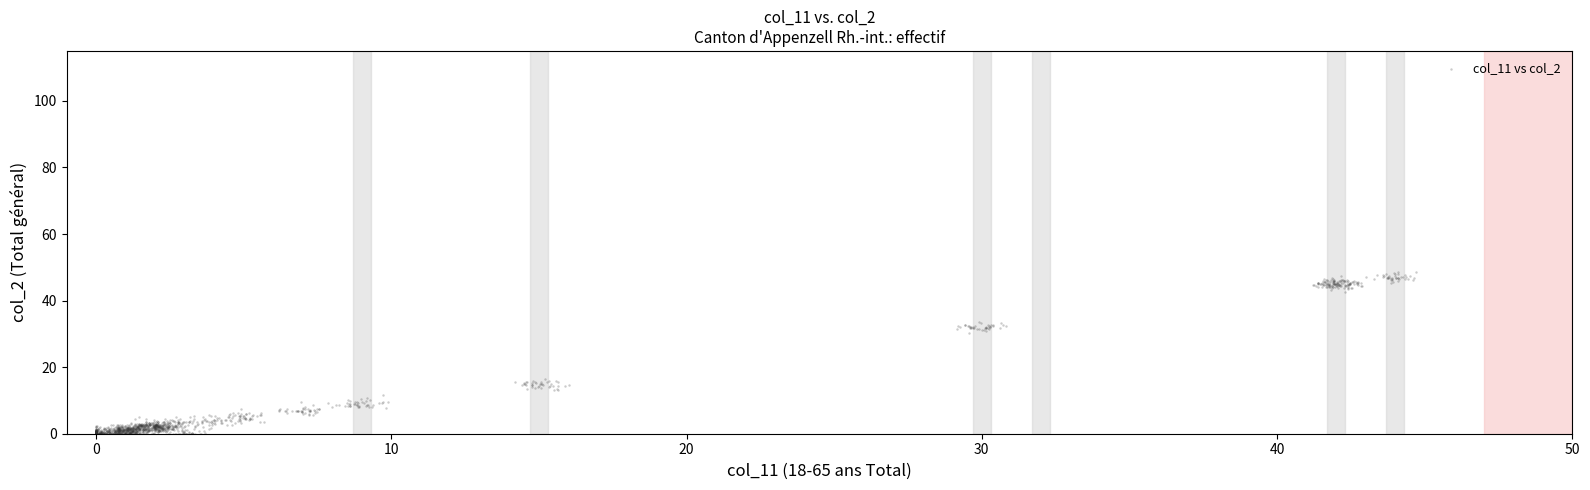

What is the range of Y values (max minus min)?

48.6